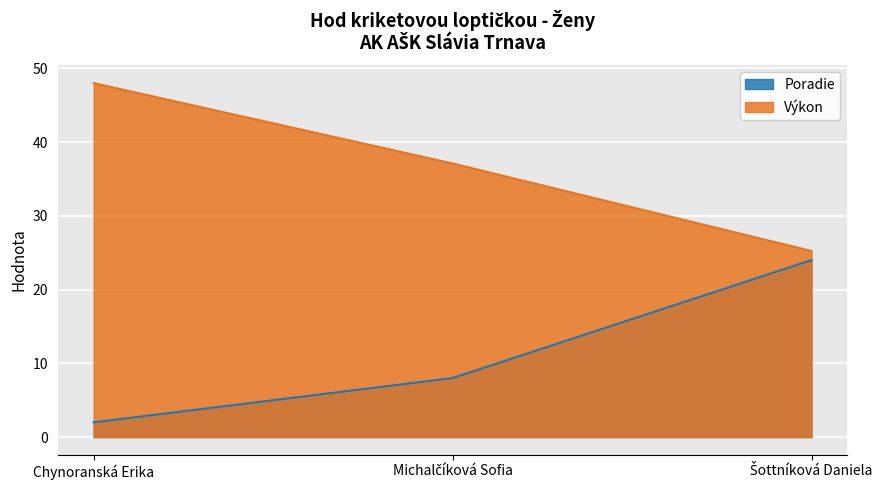

How many series are shown in this chart?

2